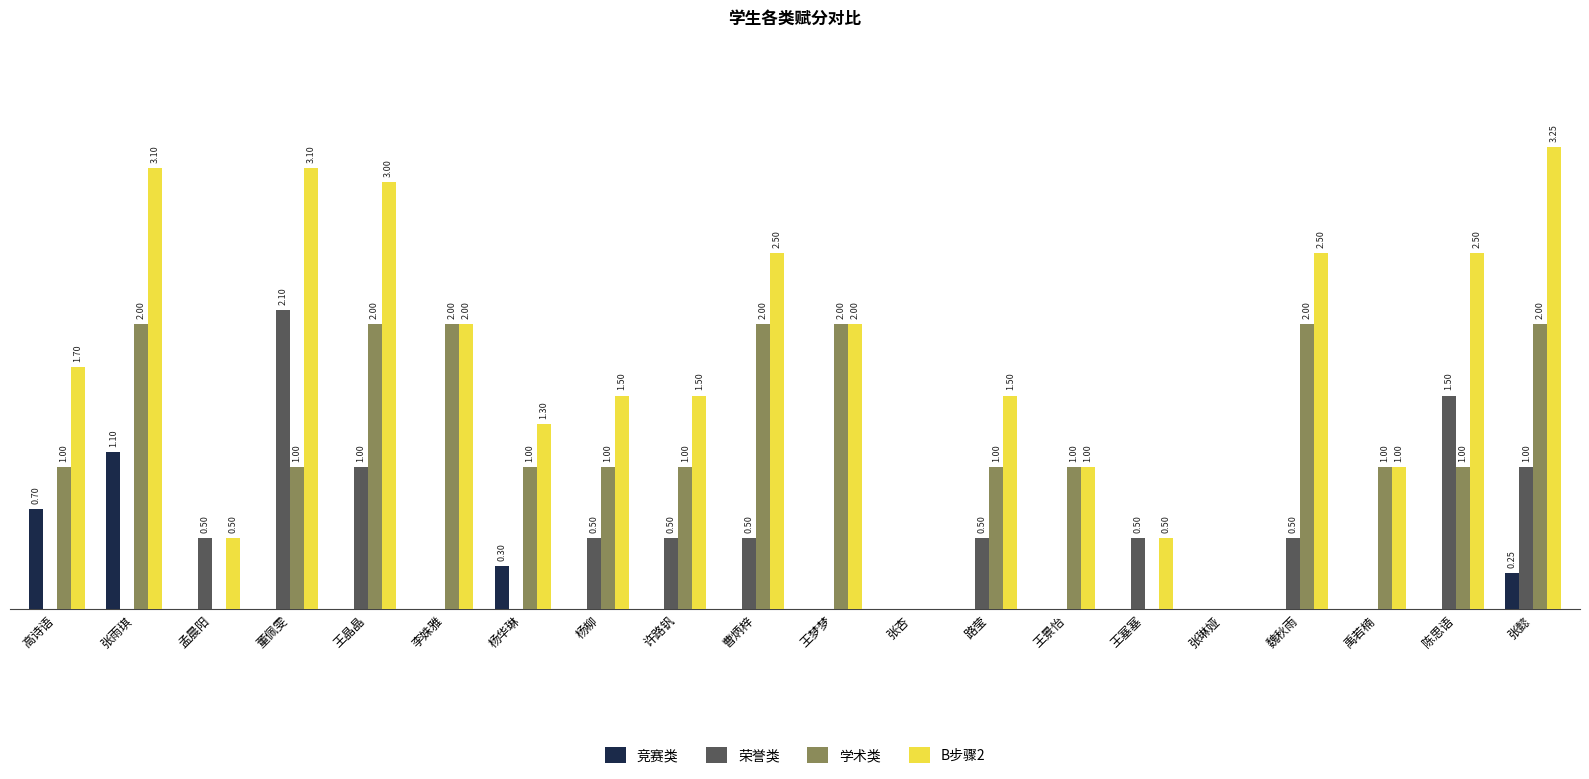

Which series has the largest total across all categories?

B步骤2